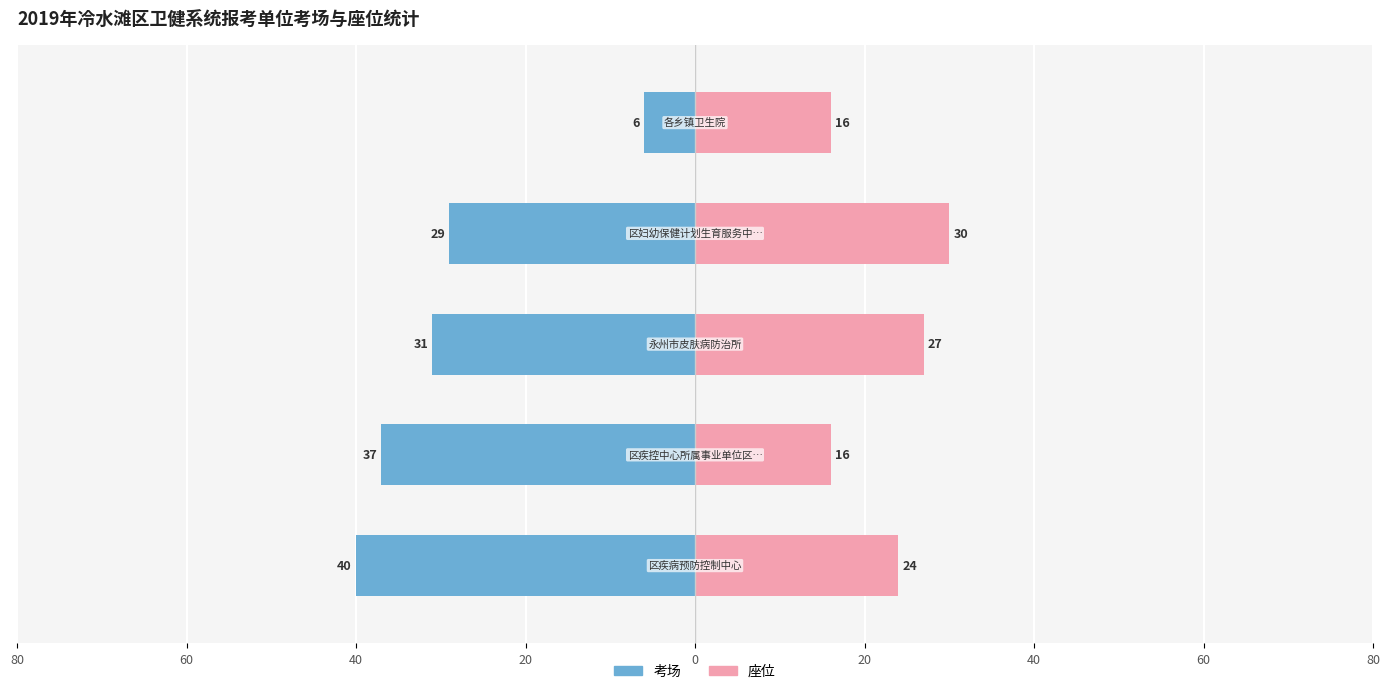

Which series has the largest total across all categories?

考场